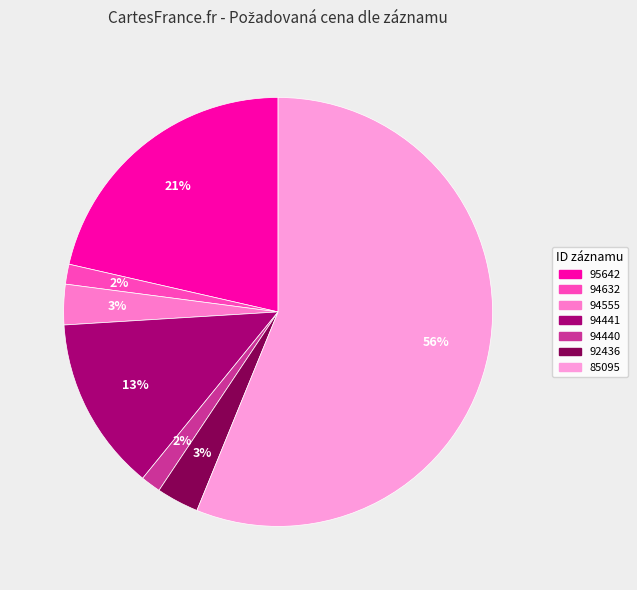

What is the largest slice in the pie chart?

85095